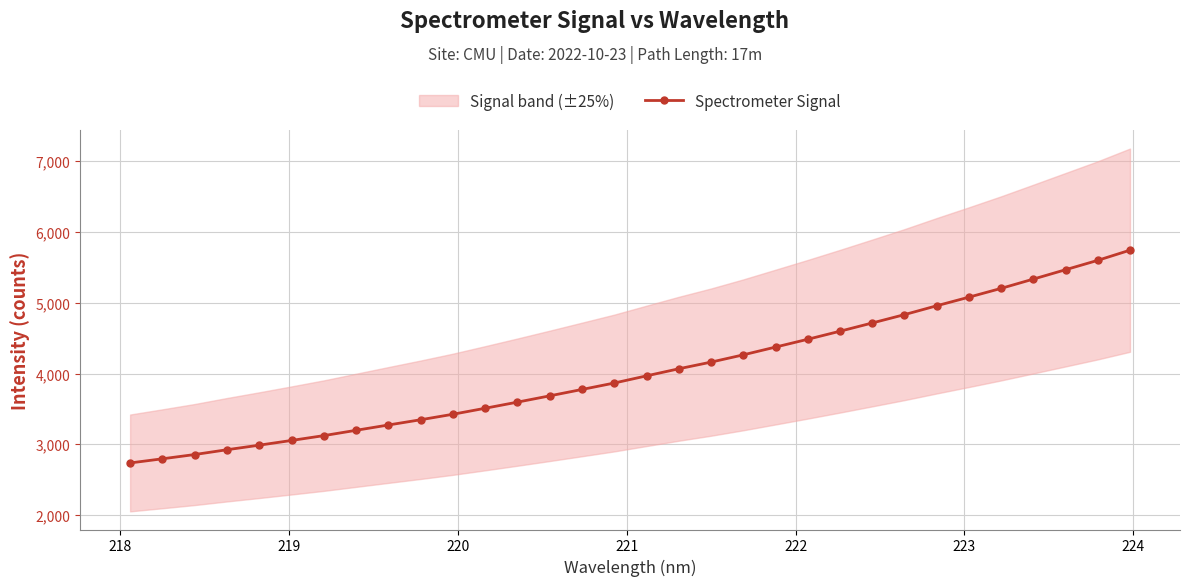

What is the highest value of the Spectrometer Signal series?

5742.6